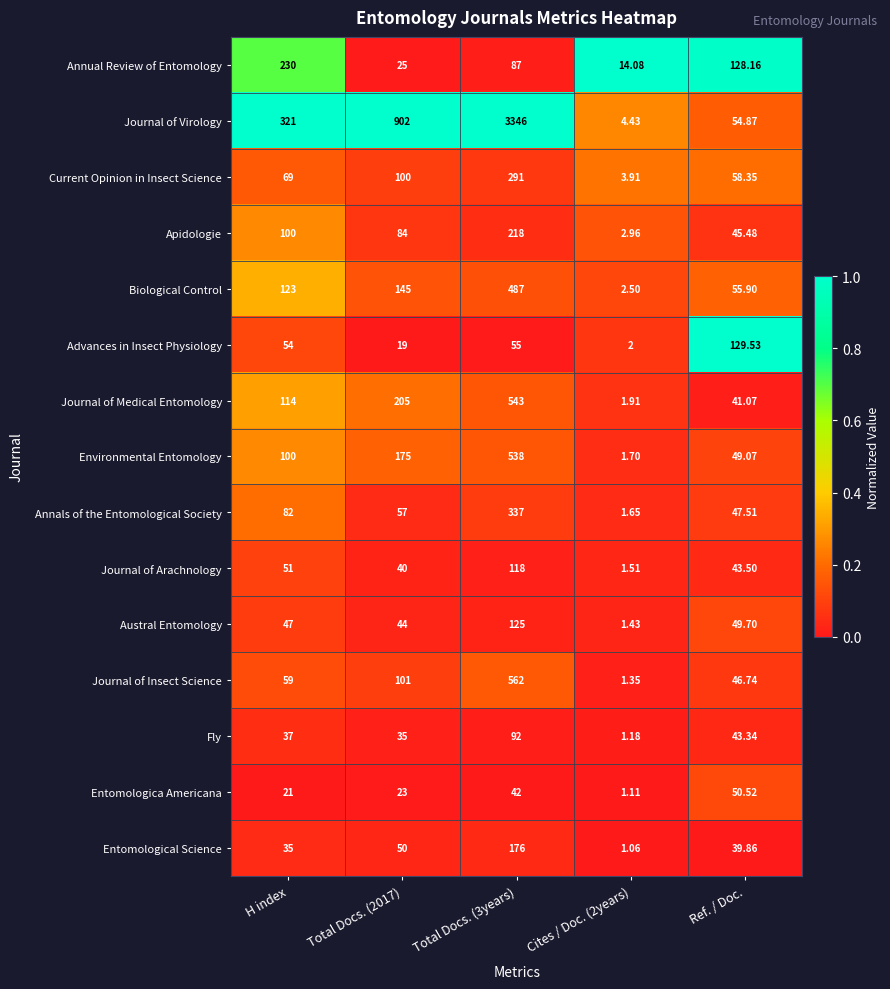

Which series has the widest spread of values?

Journal of Virology